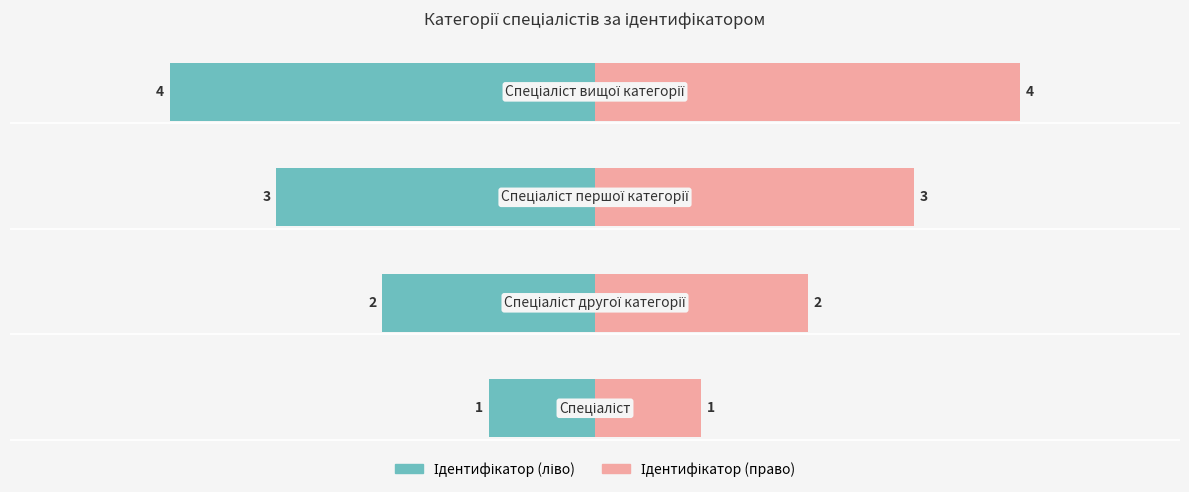

What is the average value of the Ідентифікатор (право) series?

2